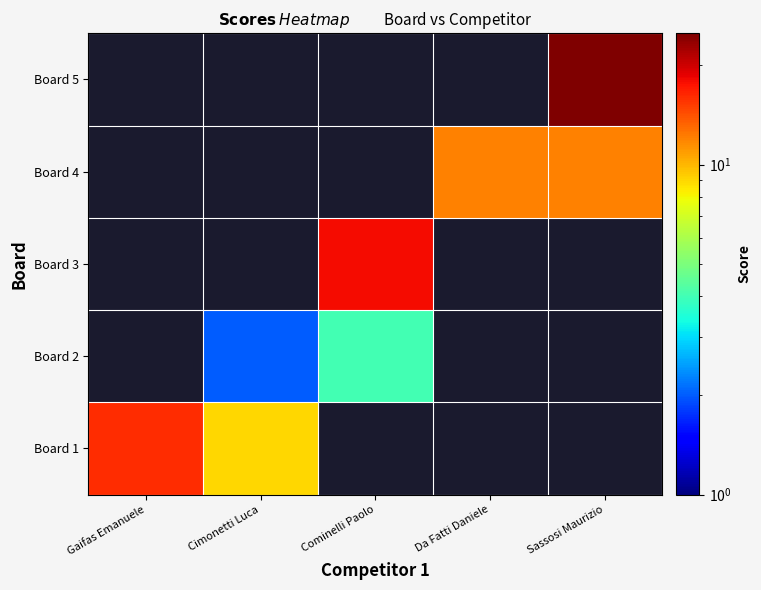

At how many categories does at least one series exceed 7?

5